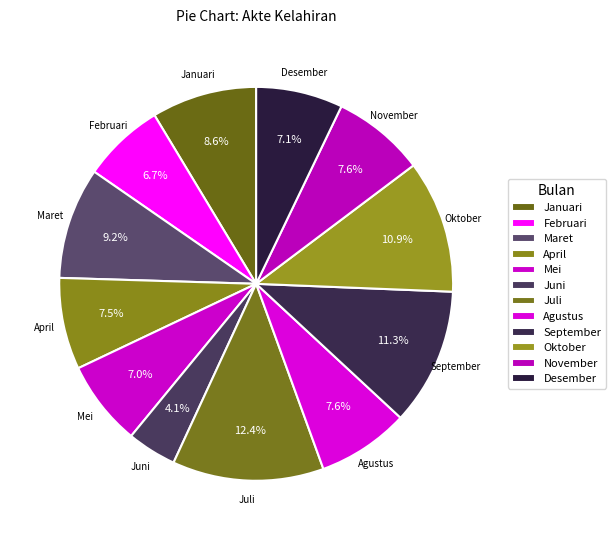

Is it true that Juli is 21% of the pie?

False